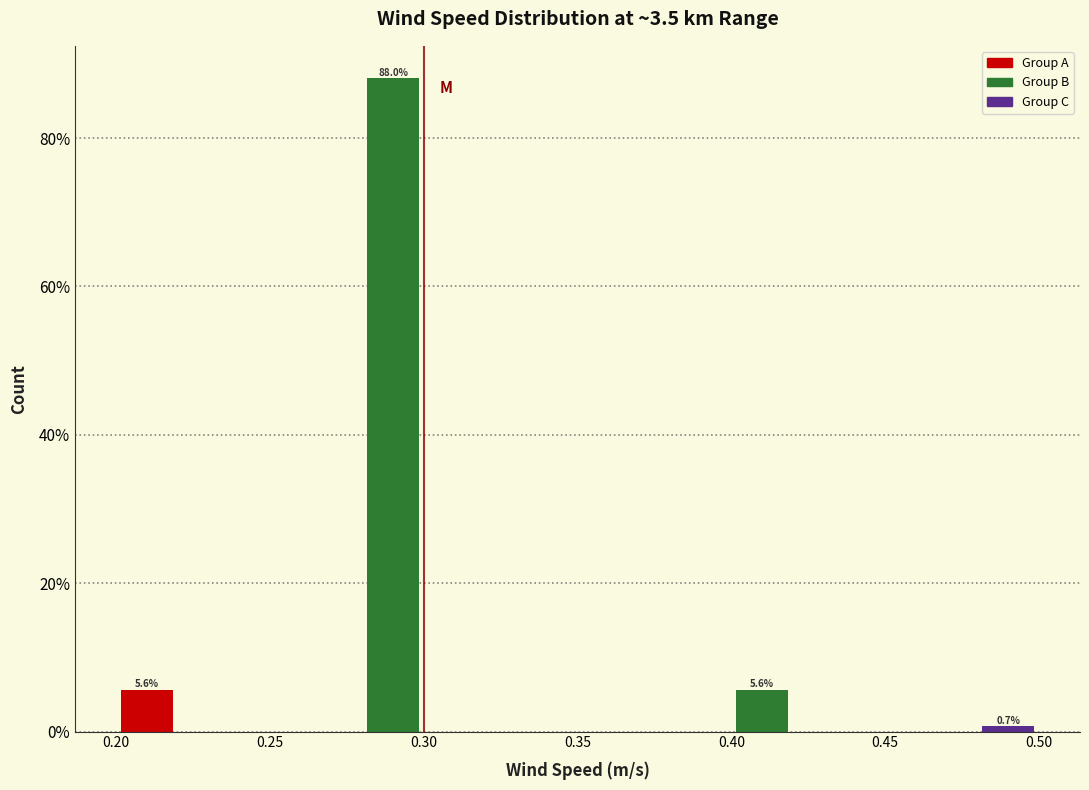

Which range on the x-axis has the tallest bar?

0.28 to 0.30